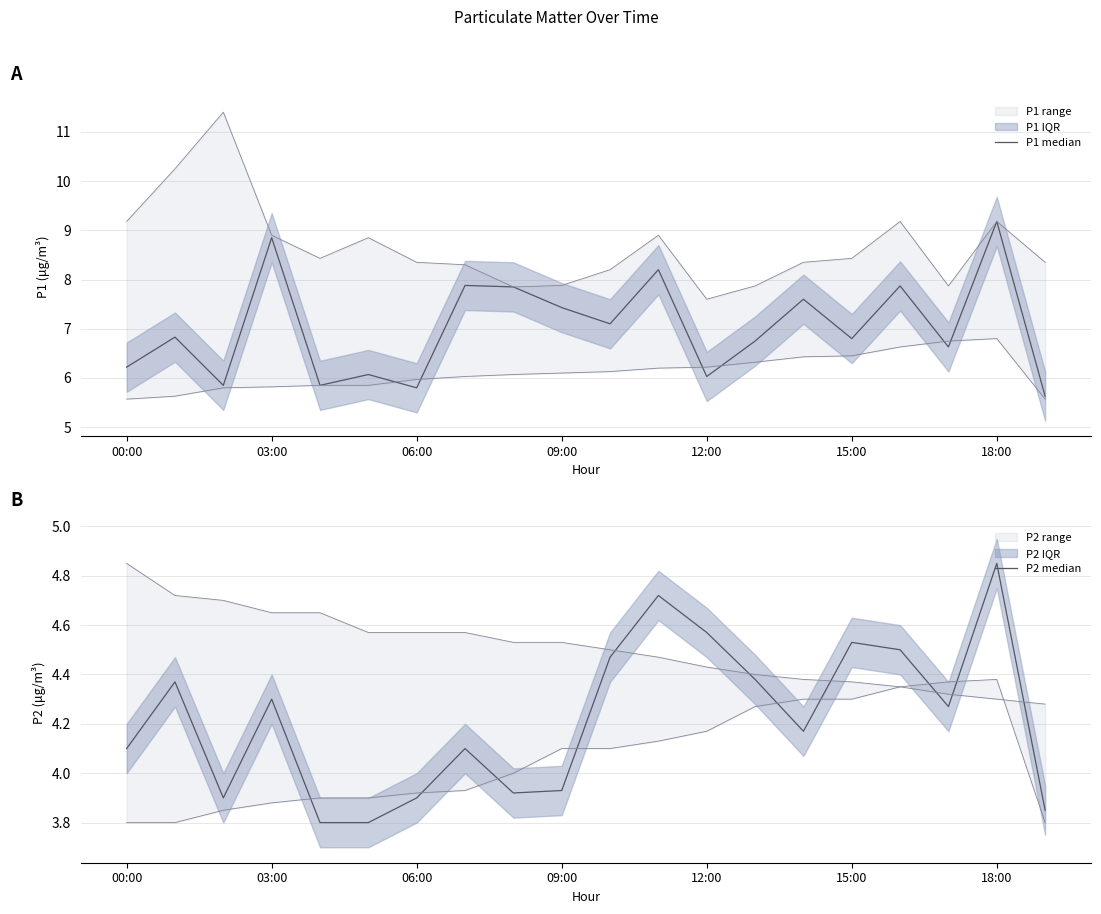

Rank the series at 09:00 from lowest to highest value.

P2 median, P1 median